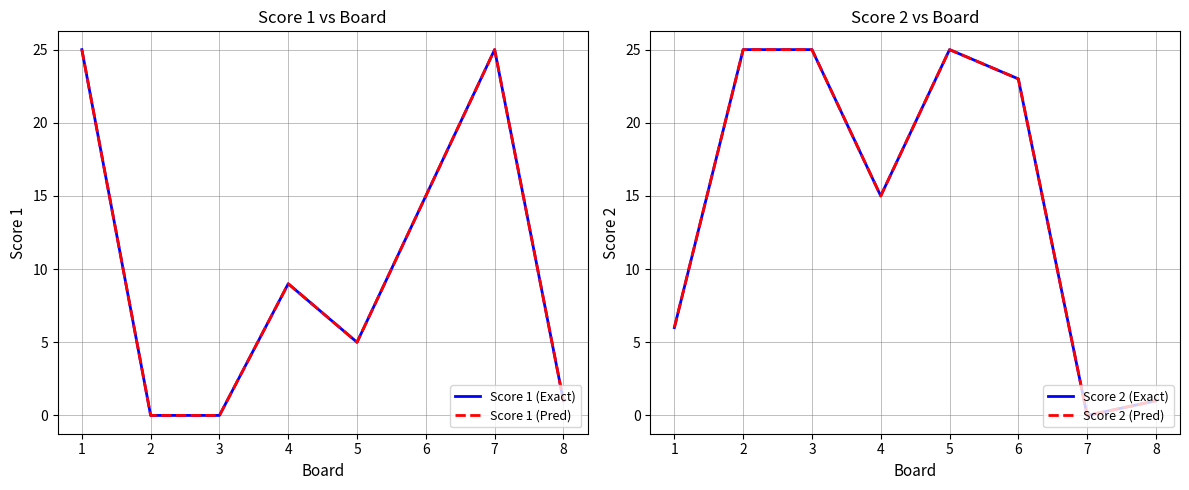

Is this an area chart (filled region under the line)?

No